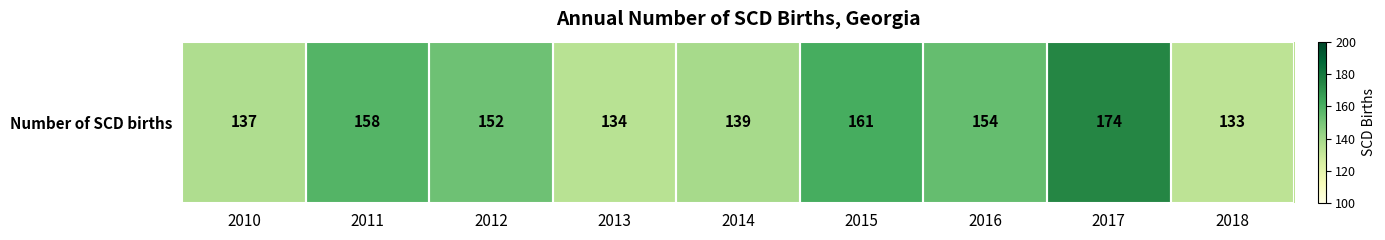

What is the change in value from 2011 to 2015?

+3